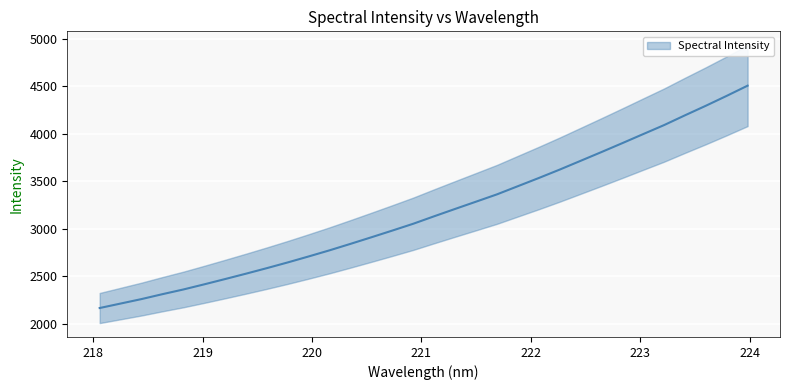

Is it true that the value at 221.1174 is 3132.1?

True